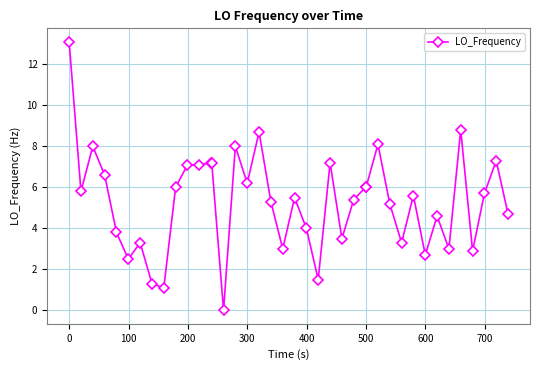

What is the value of the 16th point from the left?

8.0